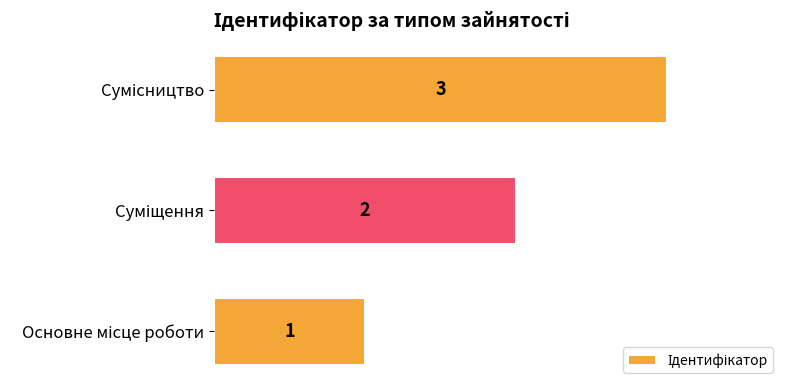

What is the sum of all values?

6